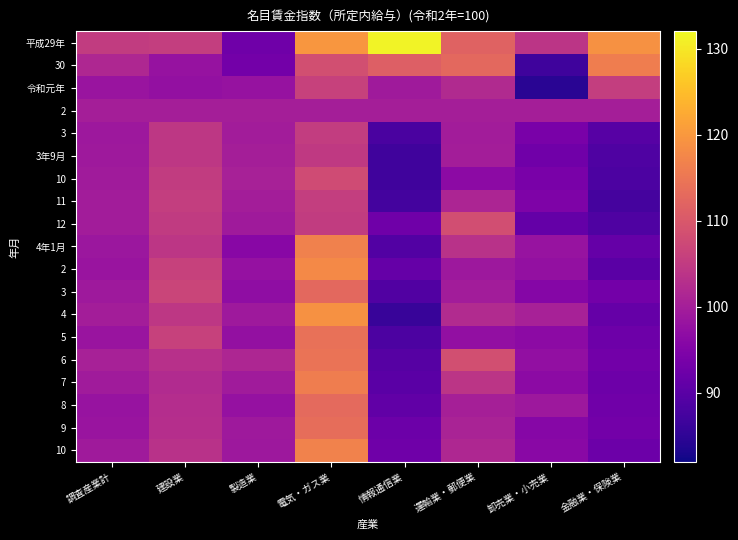

What is the total value across all series at 建設業?

1967.2